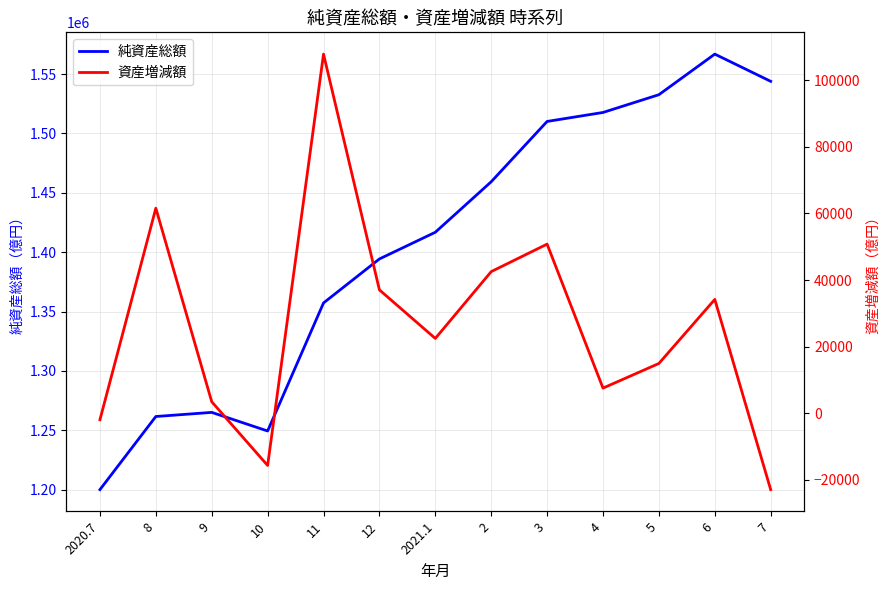

True or false: 資産増減額 and 純資産総額 intersect in this chart.

False